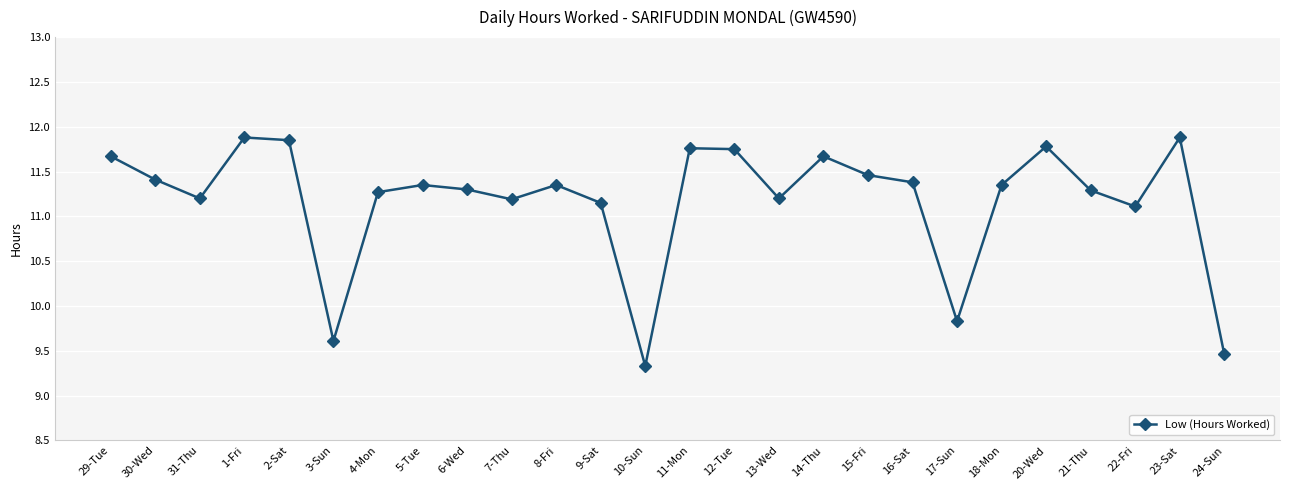

How many interior local peaks (higher than both neighbors) does the data have?

7